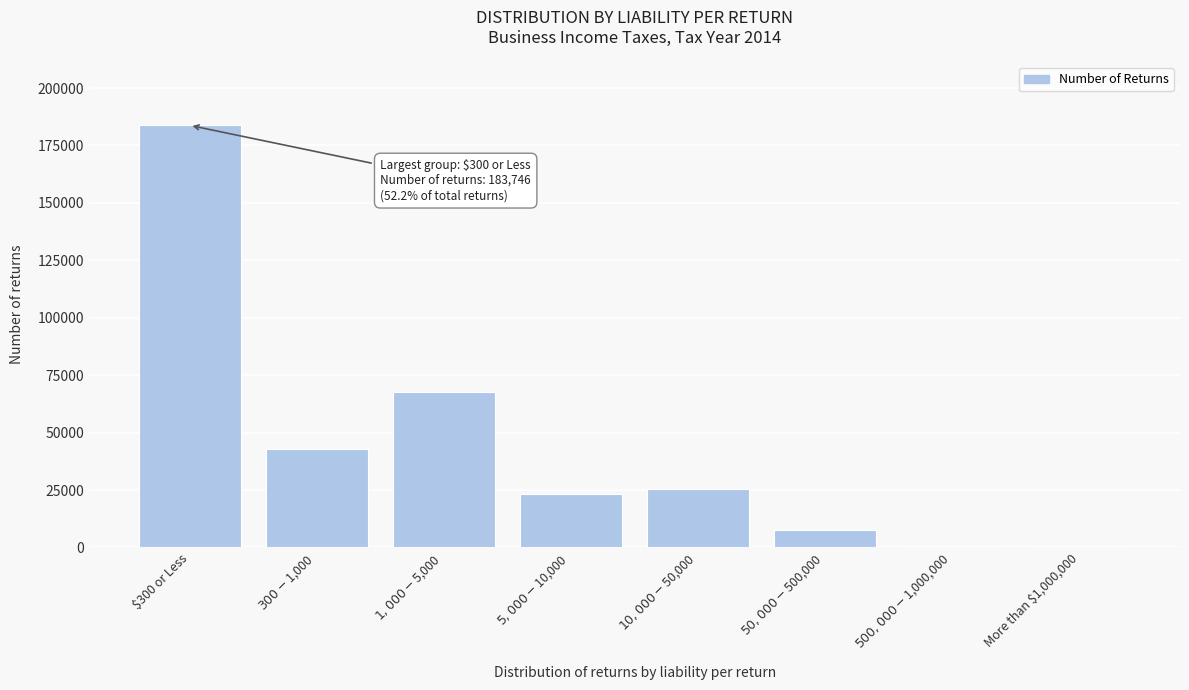

At which category does the chart reach its peak across all series?

$300 or Less